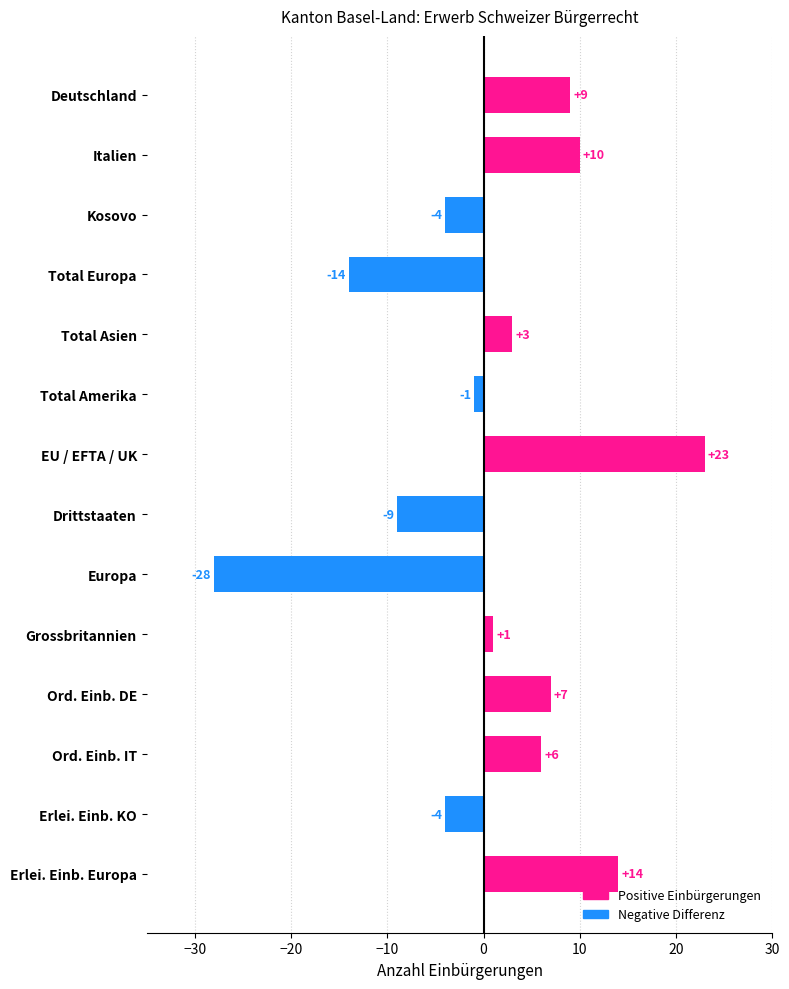

The chart shows a value of 3 at Deutschland. True or false?

False